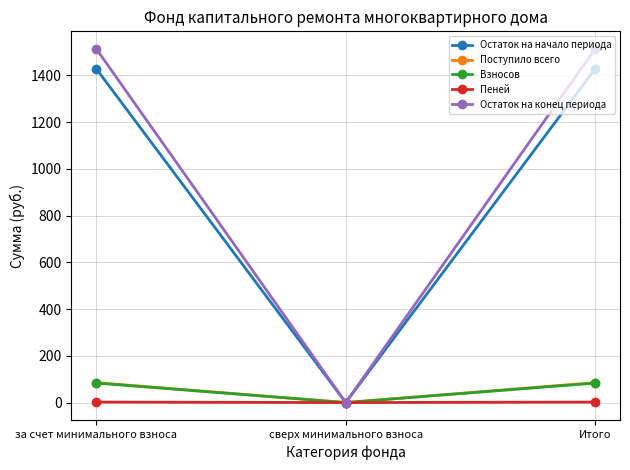

Does the chart display data point markers on the line(s)?

Yes